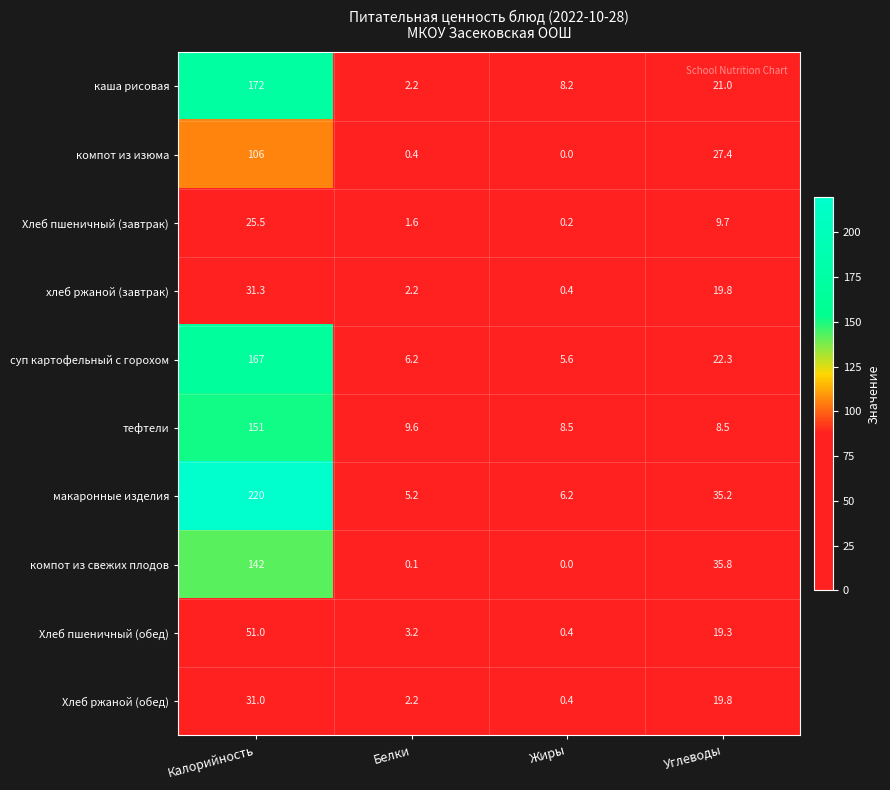

List the labels in order of Хлеб пшеничный (завтрак) value, smallest first.

Жиры, Белки, Углеводы, Калорийность